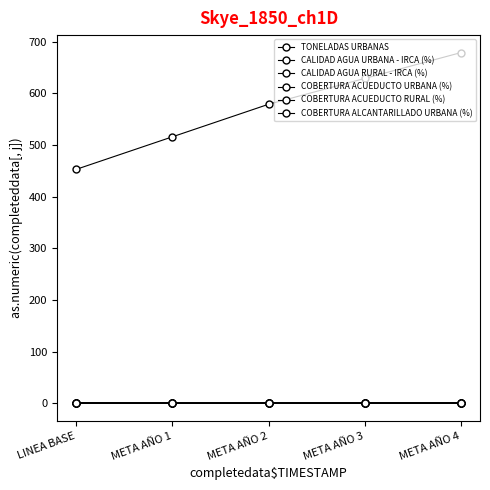

Is this an area chart (filled region under the line)?

No